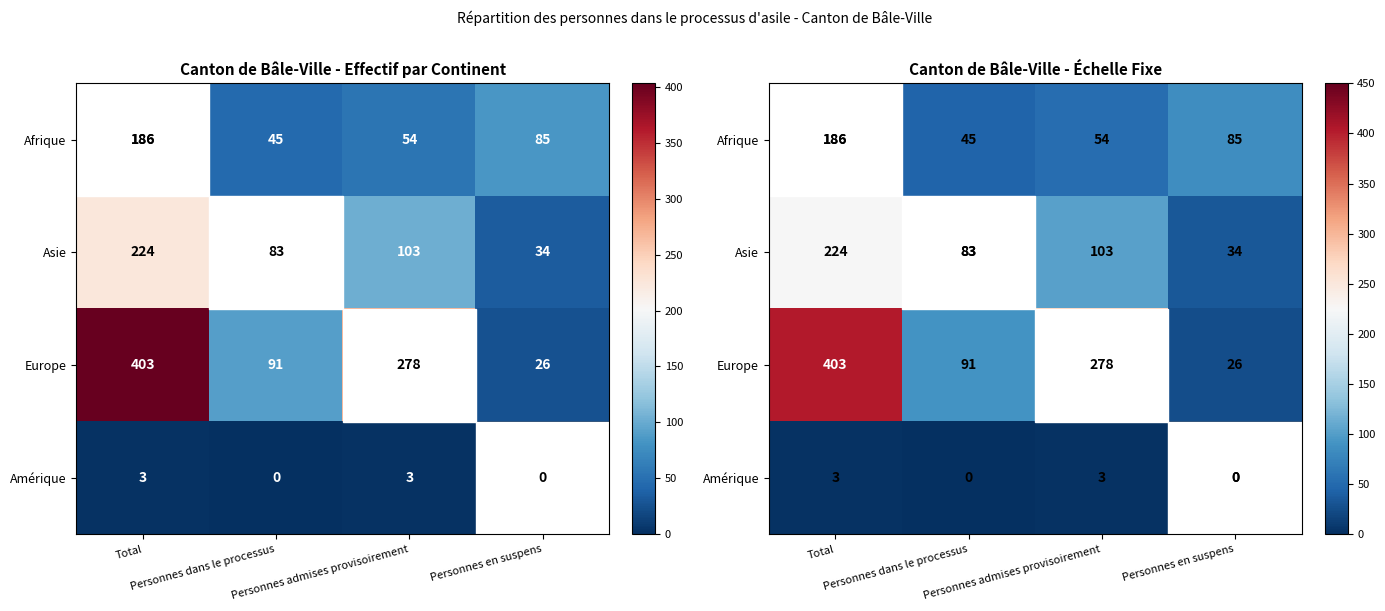

Rank the series at Total from highest to lowest value.

Europe, Asie, Afrique, Amérique